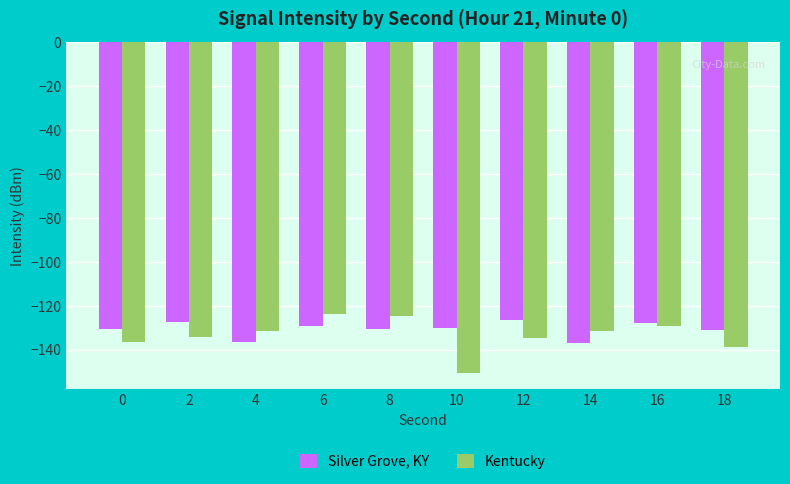

What is the sum of all Silver Grove, KY values?

-1306.6